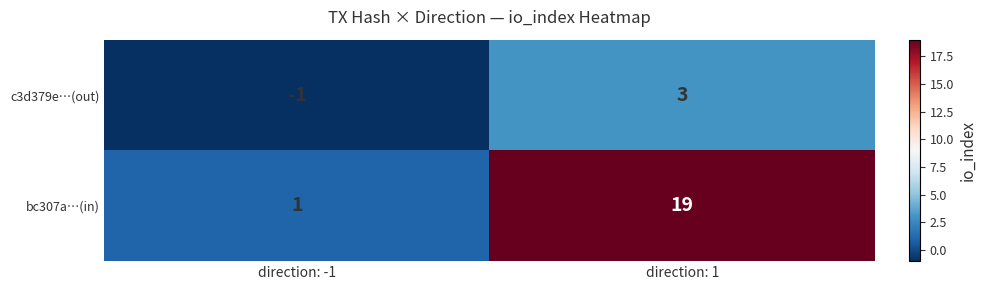

What is the sum of the bc307a…(in) values at direction: -1 and direction: 1?

20